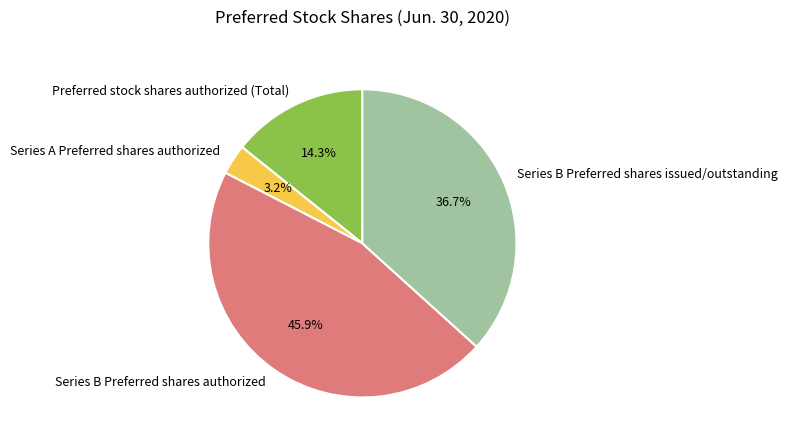

Which has a higher value, Preferred stock shares authorized (Total) or Series A Preferred shares authorized?

Preferred stock shares authorized (Total)